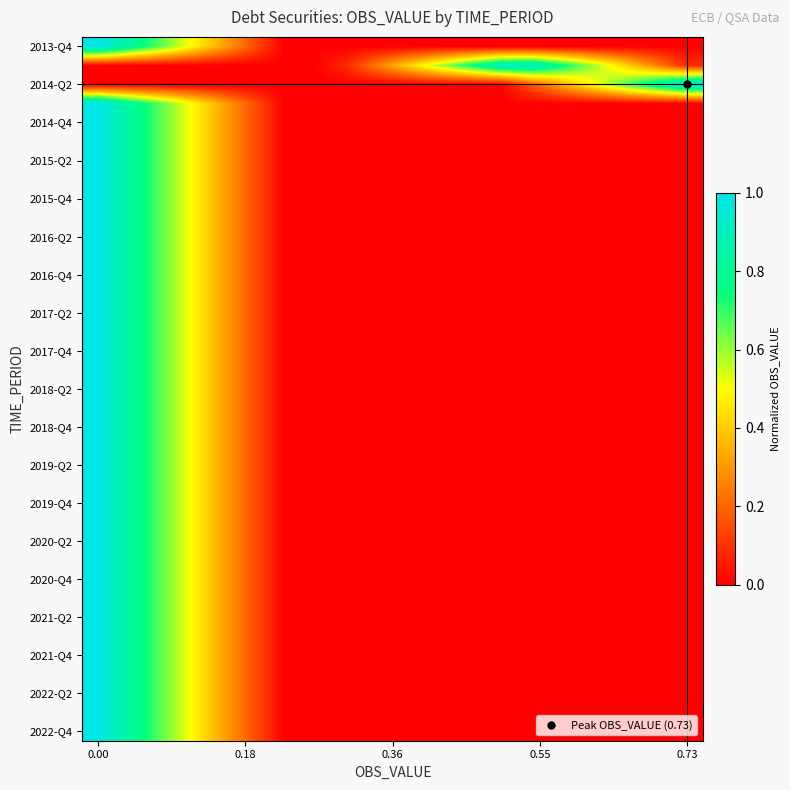

What is the greatest value displayed?

1.0